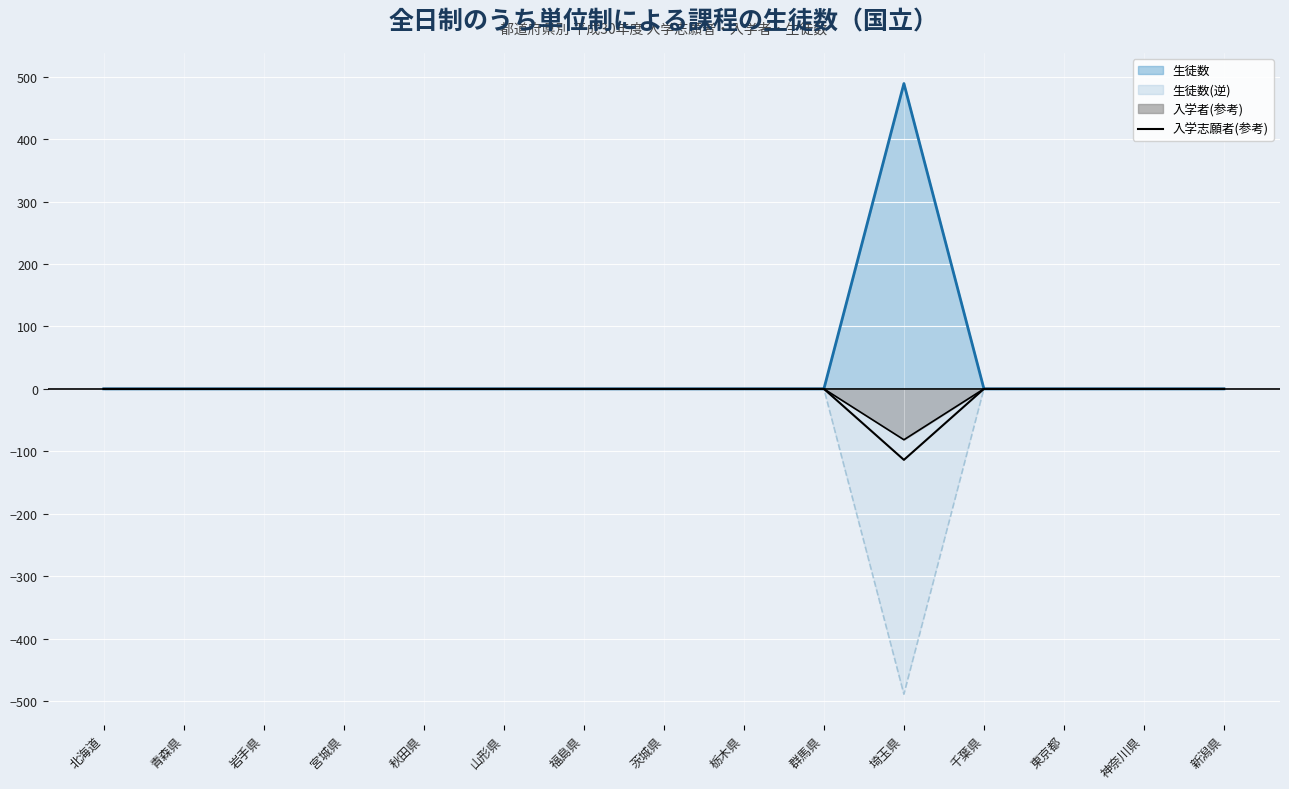

What is the smallest value displayed?

-113.7